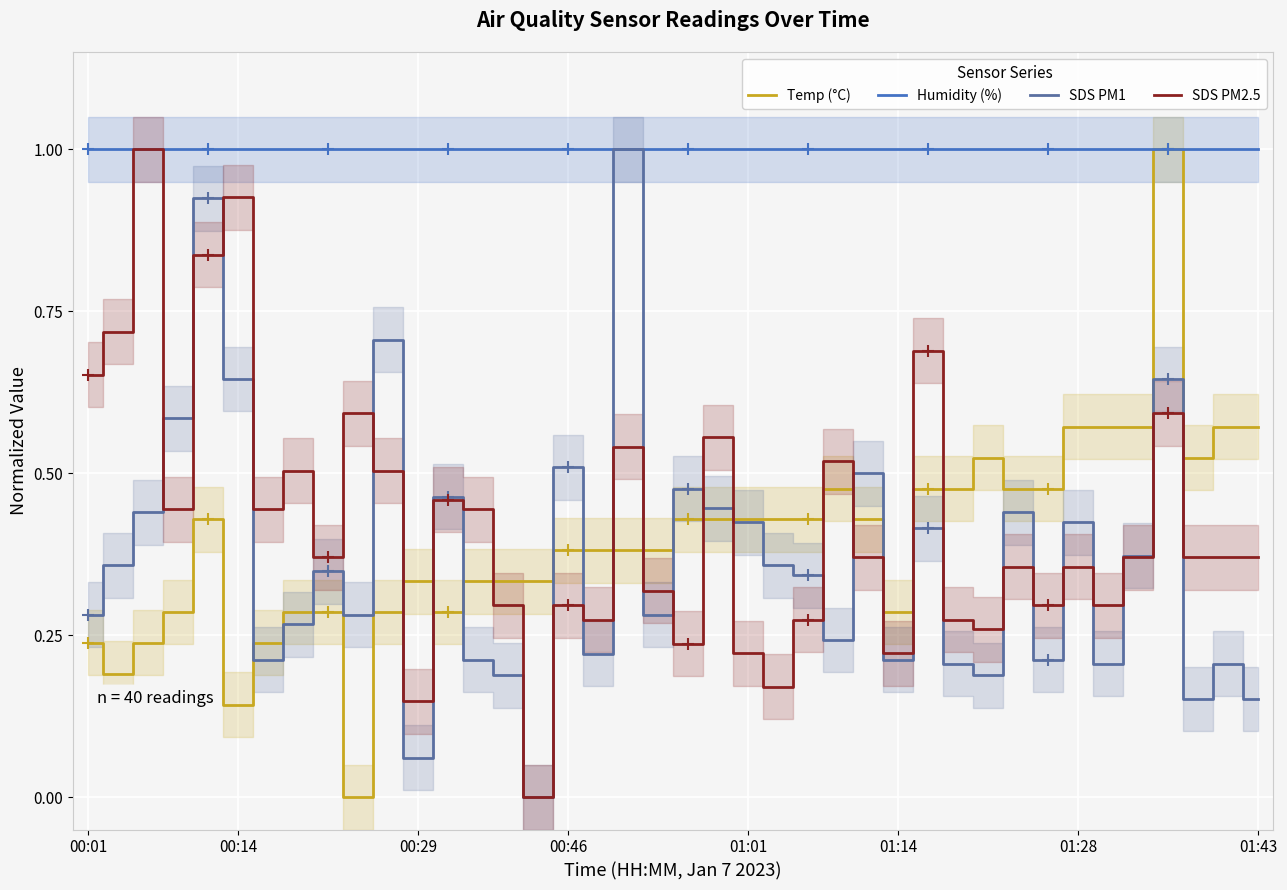

What is the highest value of the SDS PM1 series?

1.0